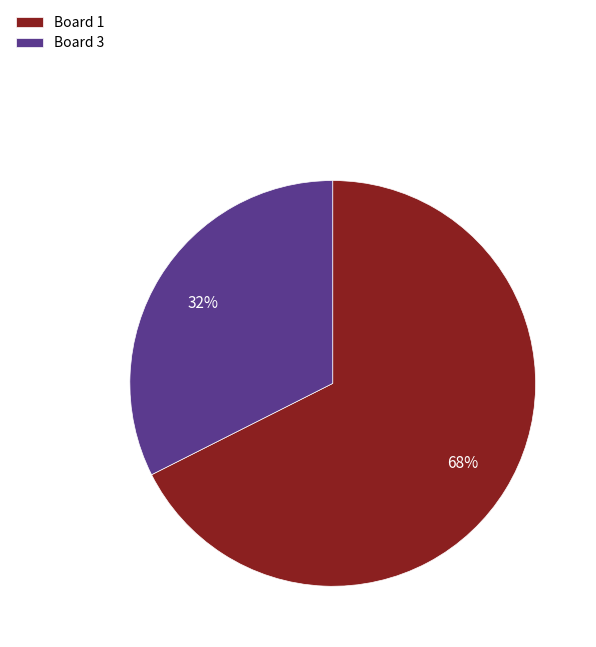

What is the largest slice in the pie chart?

Board 1